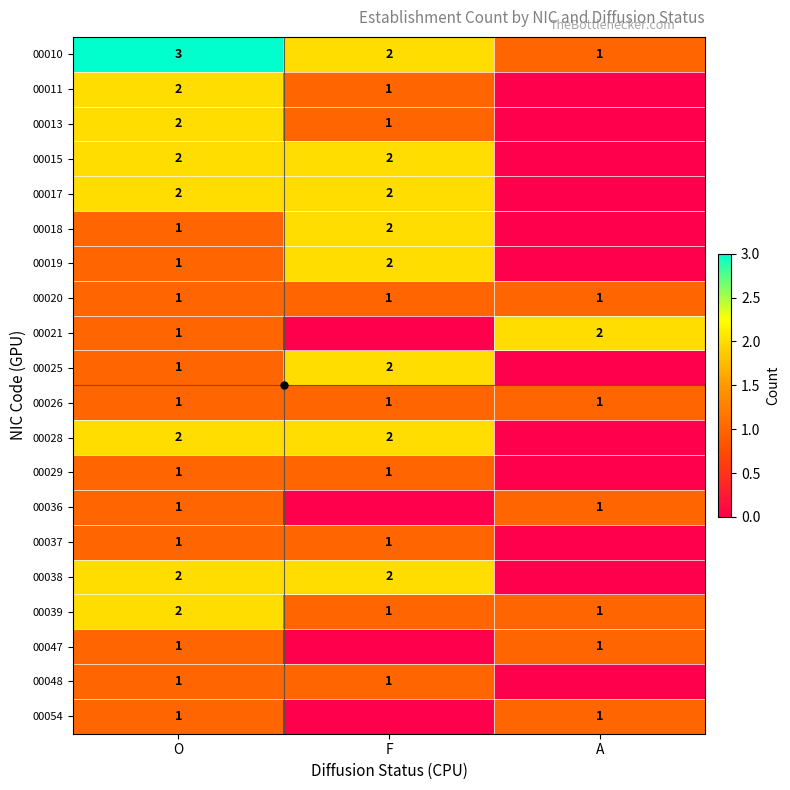

Which category has the lowest value across all series?

A